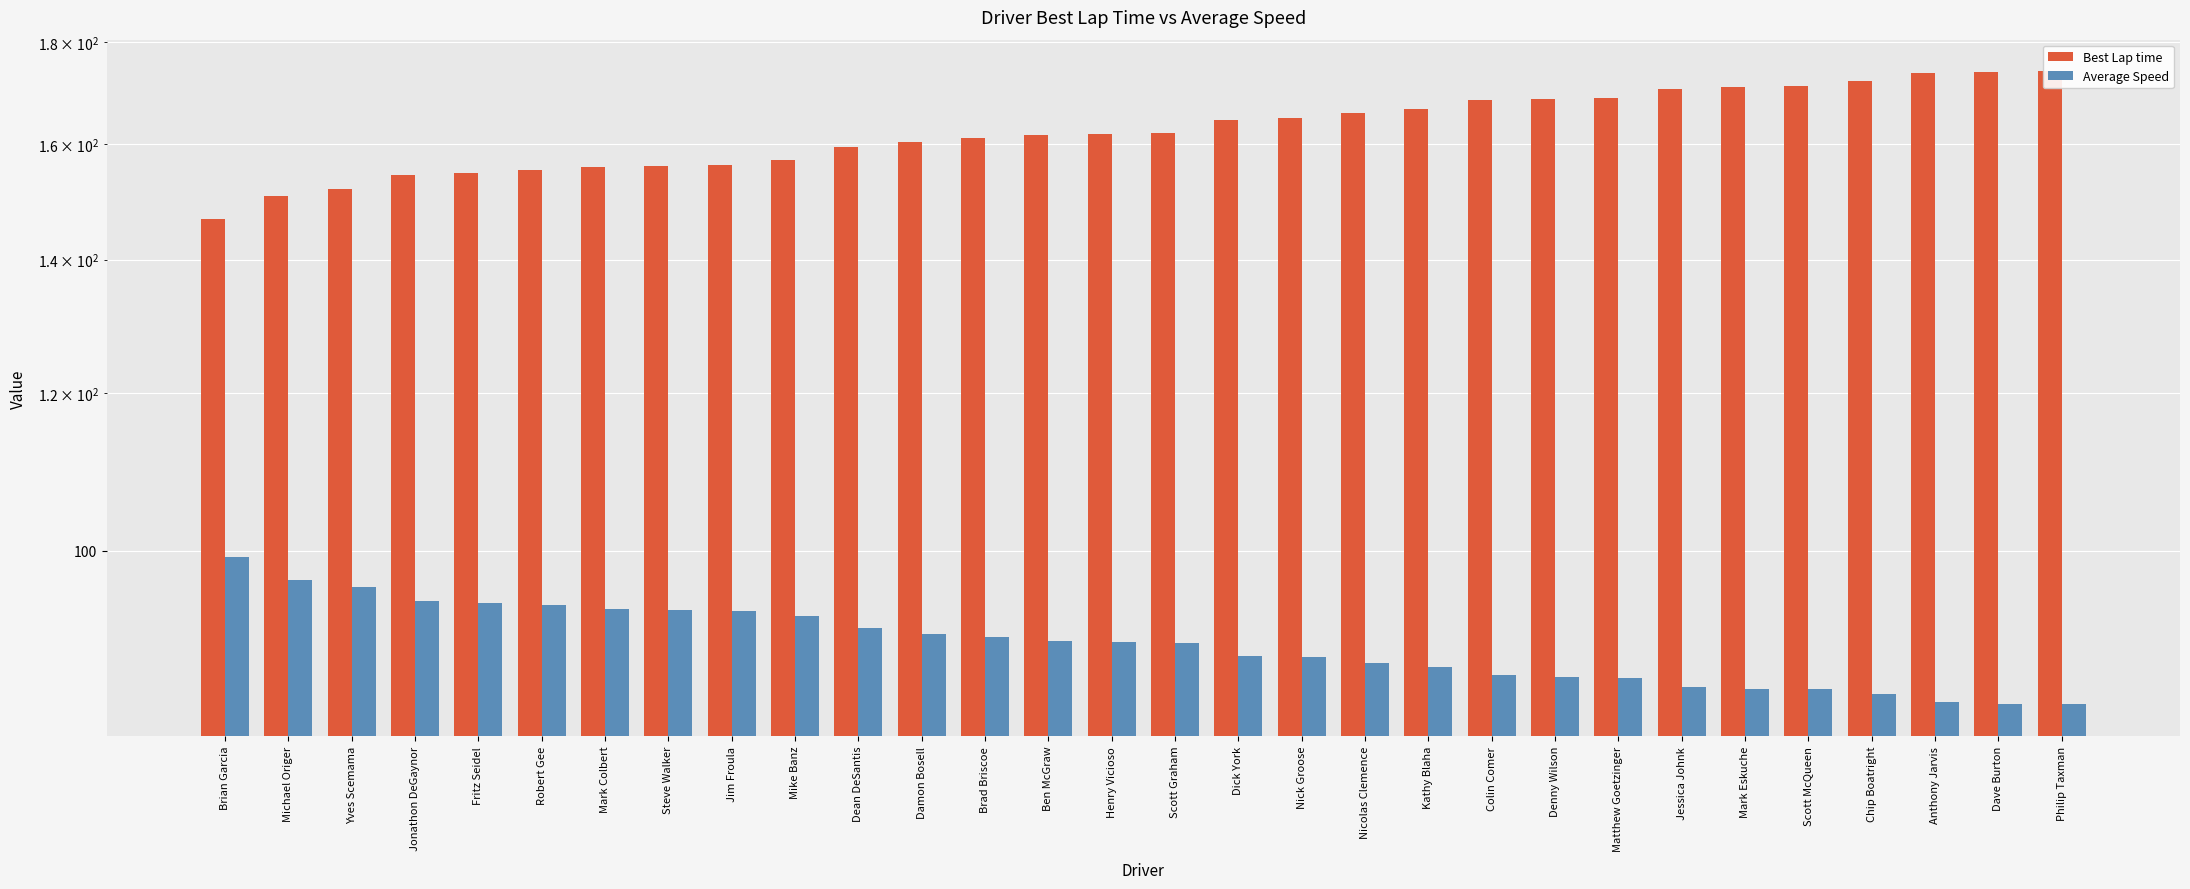

Rank the series by their maximum value, from lowest to highest.

Average Speed, Best Lap time